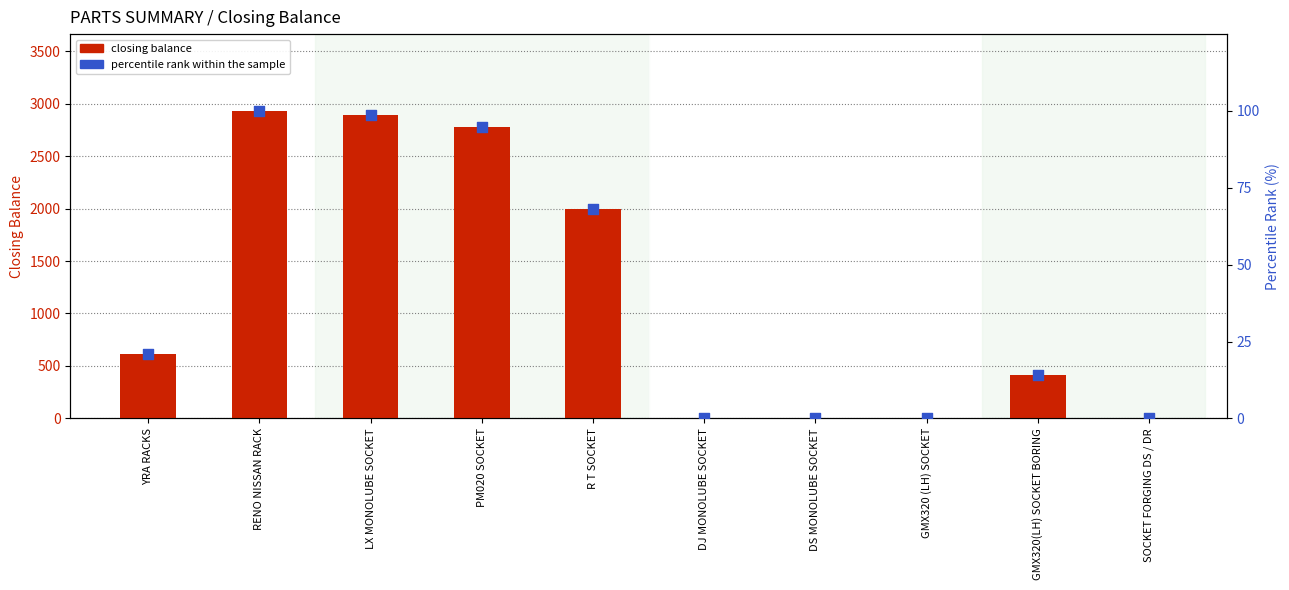

At which category is the sum across all series the highest?

RENO NISSAN RACK